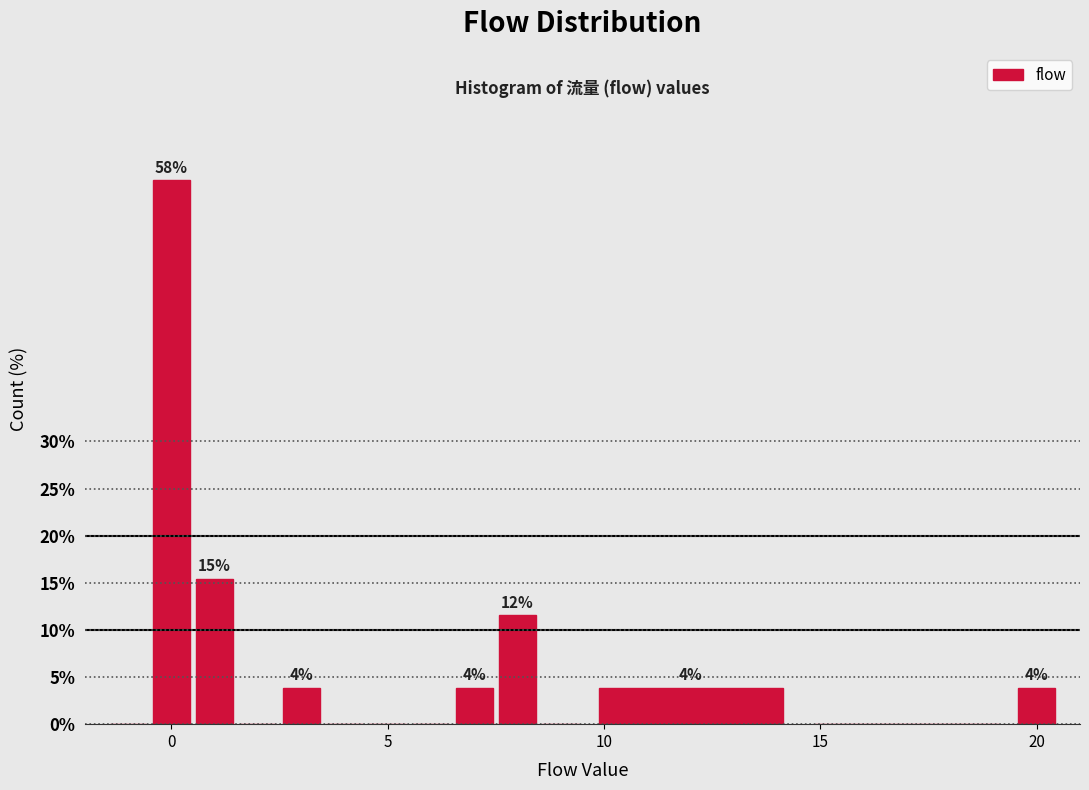

Around what value on the x-axis is the tallest bar? Give the approximate position of its centre, as read against the axis.

0.0